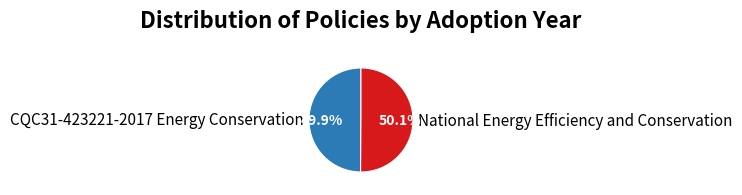

What is the ratio of the value at National Energy Efficiency and Conservation to the value at CQC31-423221-2017 Energy Conservation?

1.0